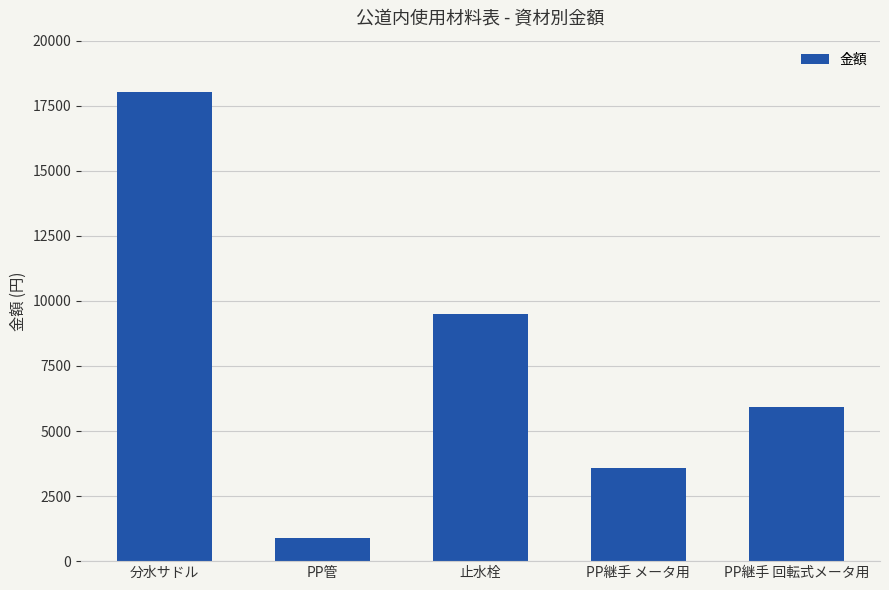

List the labels in order of value, smallest first.

PP管, PP継手 メータ用, PP継手 回転式メータ用, 止水栓, 分水サドル